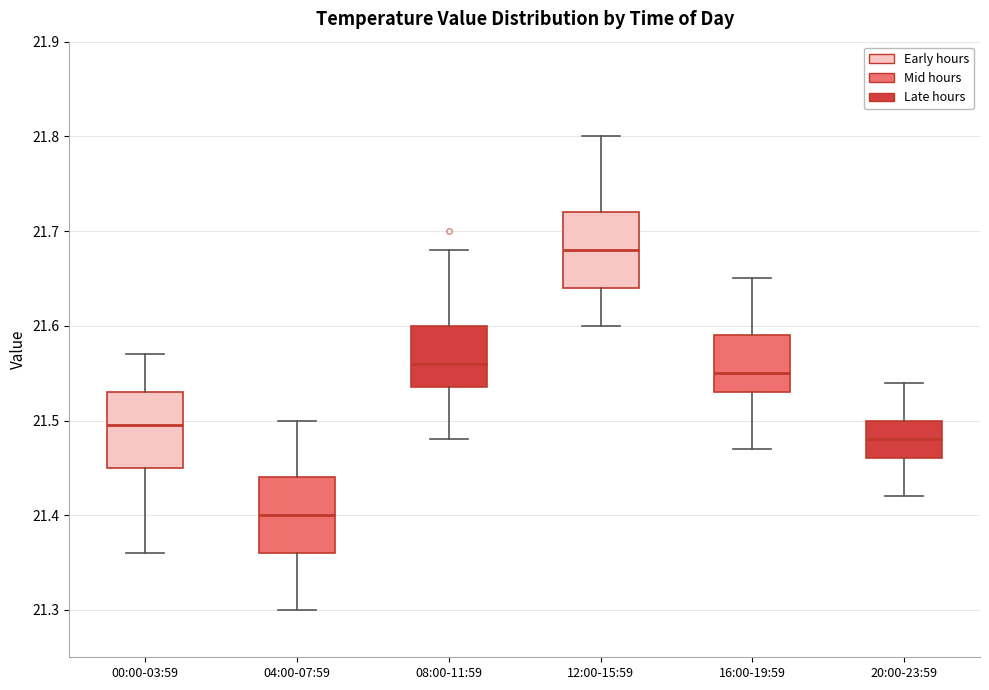

Which box has the highest median line?

12:00-15:59